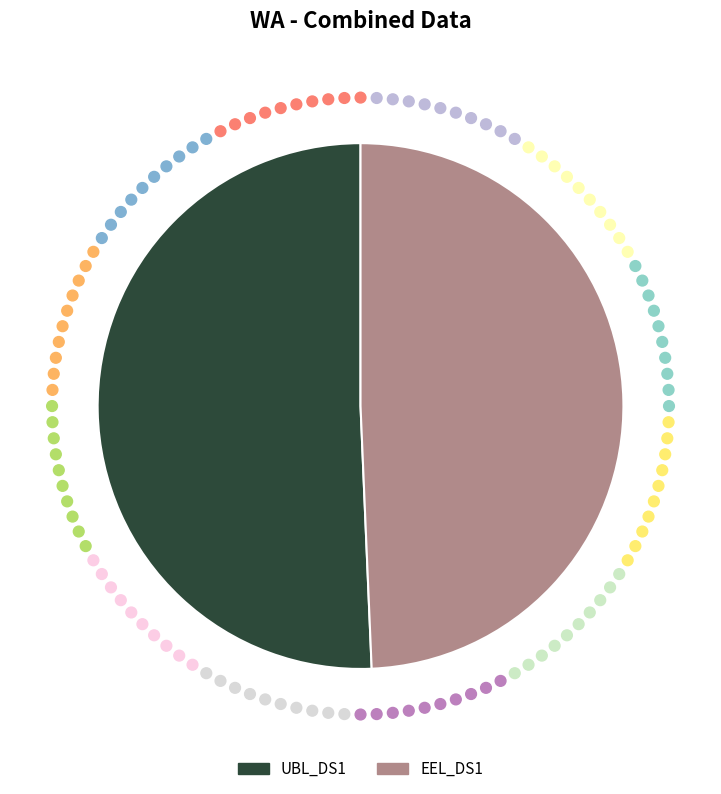

Is it true that EEL_DS1 is 49% of the pie?

True